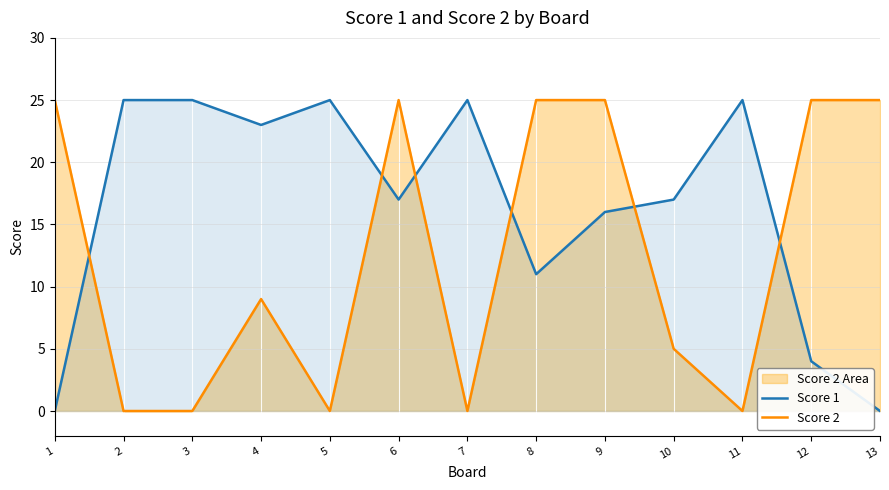

Which series changed the most between 6 and 13?

Score 1